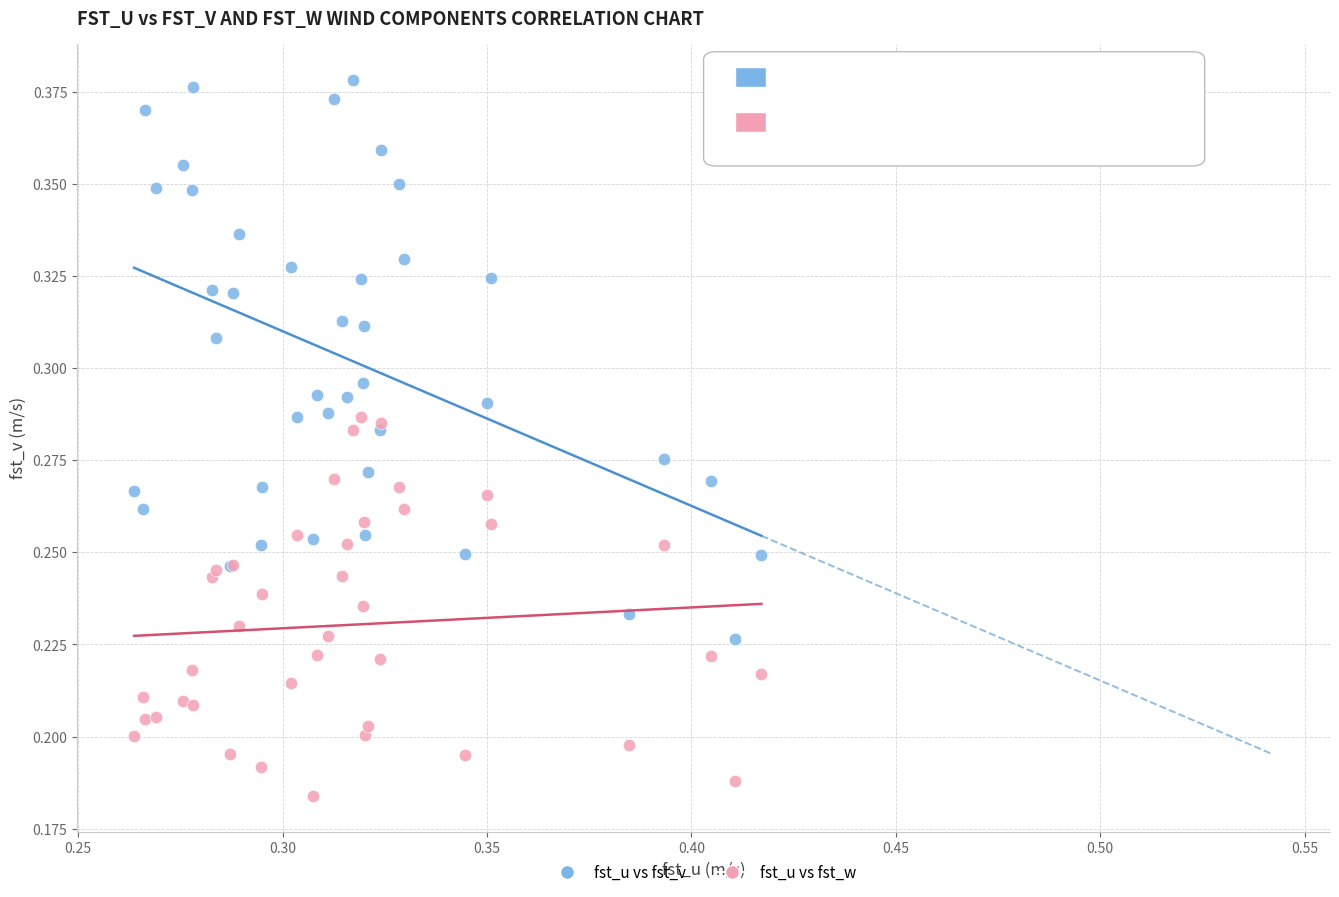

Which series contains the lowest Y value?

fst_u vs fst_w